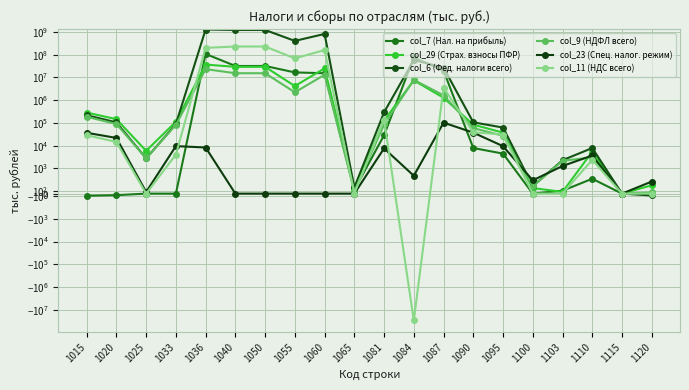

Is the value of col_29 (Страх. взносы ПФР) at 1100 greater than the value of col_9 (НДФЛ всего) at 1015?

No